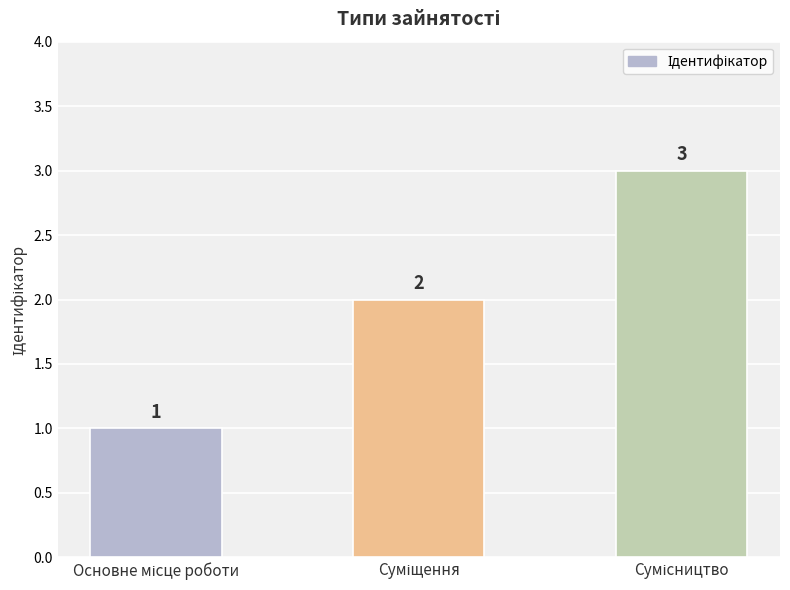

What is the sum of all values?

6